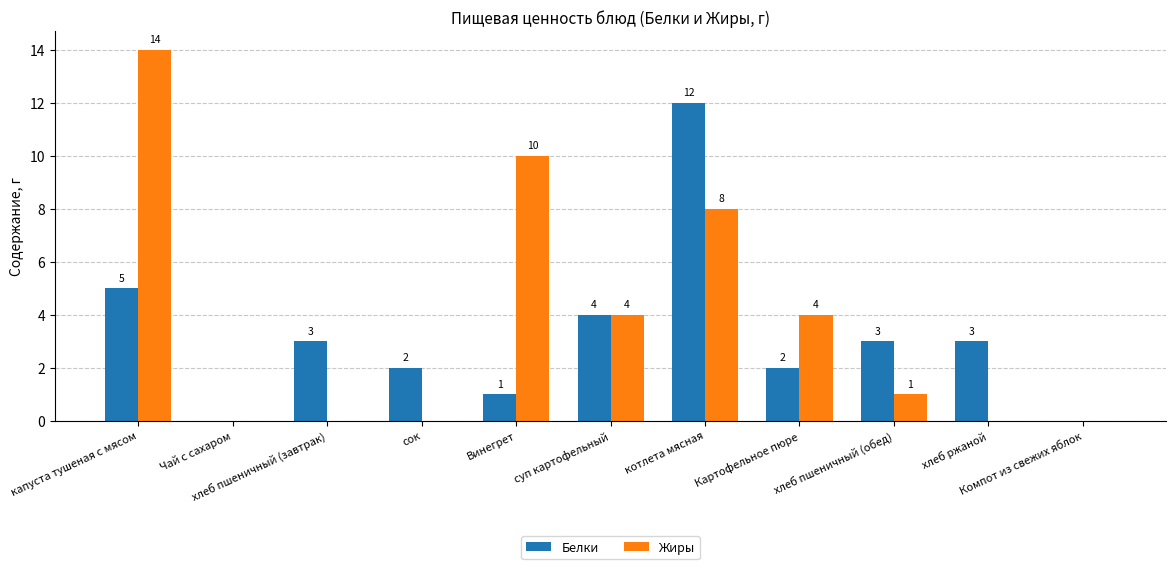

How many groups of bars are there?

11